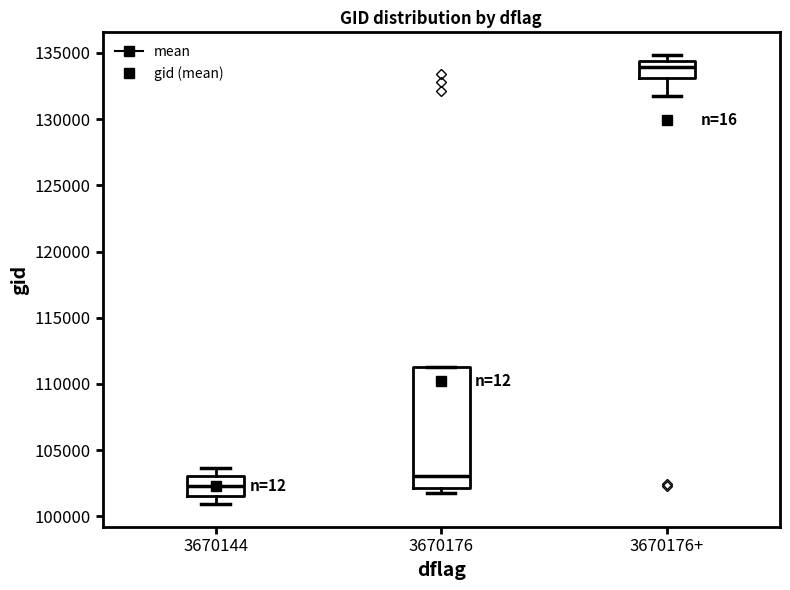

Which box has the lowest median line?

3670144